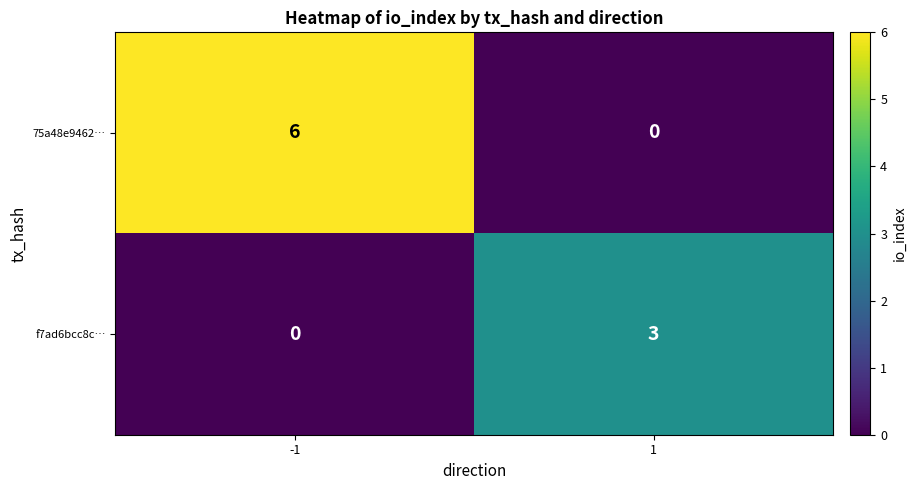

What is the maximum value shown in the chart?

6